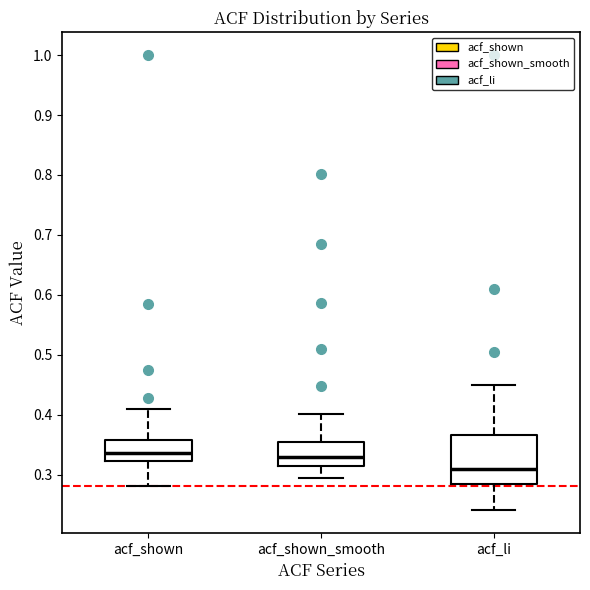

Reading left to right, transcribe this box plot: for each box, give where its median line is, the range the box spans, and where its two whiskers end, as read against the y-axis. The values are not printed on the chart, so give them approximately, as read against the axis.

acf_shown: median 0.34, box 0.32 to 0.36, whiskers 0.28 to 0.41
acf_shown_smooth: median 0.33, box 0.31 to 0.36, whiskers 0.30 to 0.40
acf_li: median 0.31, box 0.28 to 0.37, whiskers 0.24 to 0.45